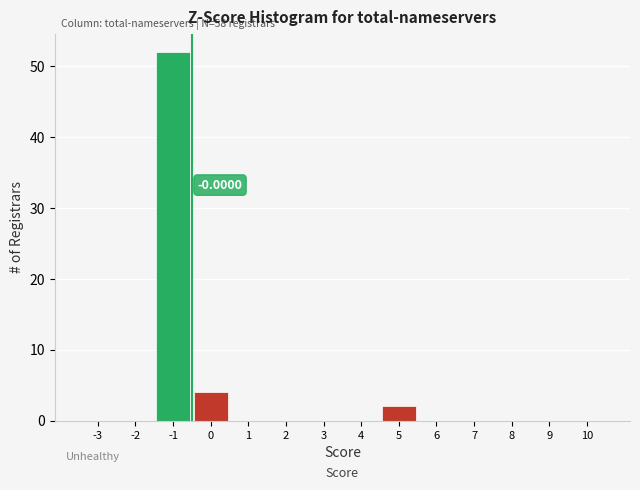

What is the change in value from 1 to 5?

+2